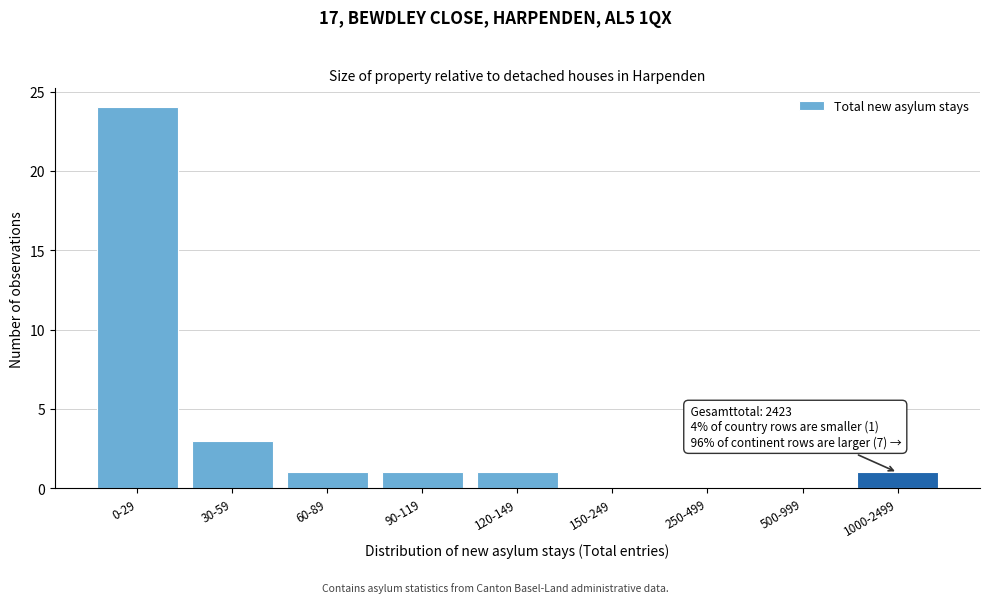

Reading left to right, extract all data points from this chart.

0-29=24	30-59=3	60-89=1	90-119=1	120-149=1	150-249=0	250-499=0	500-999=0	1000-2499=1